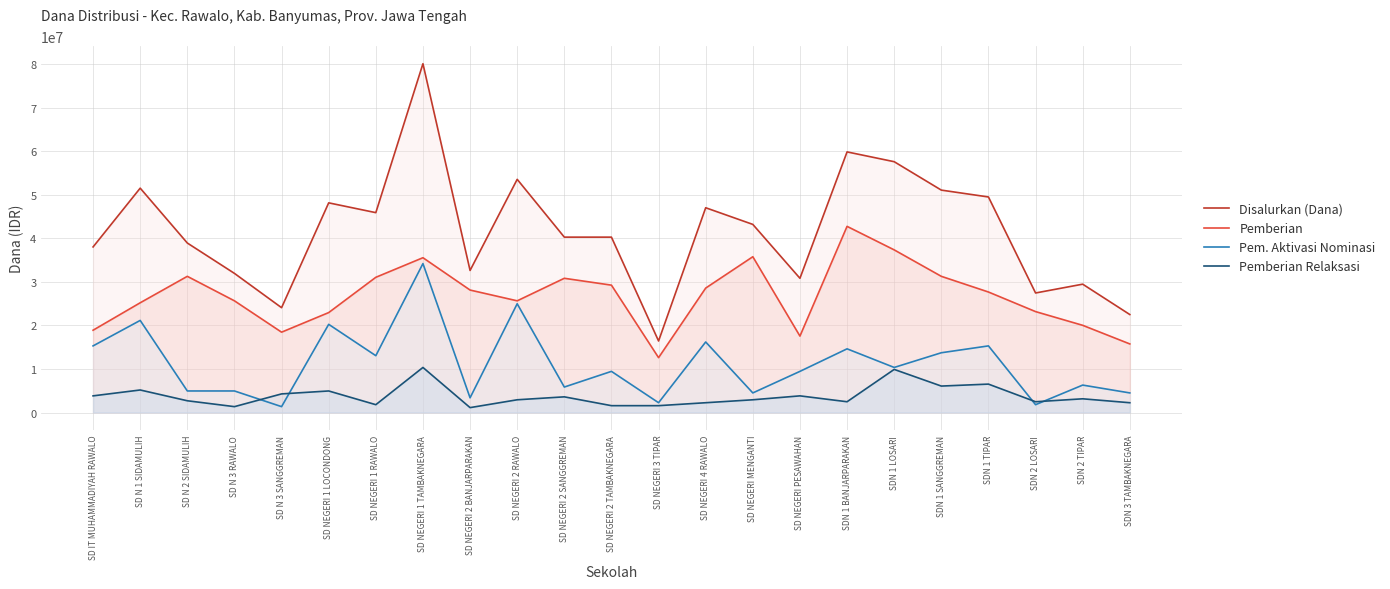

Where does the Disalurkan (Dana) series first go above 40275000?

SD N 1 SIDAMULIH